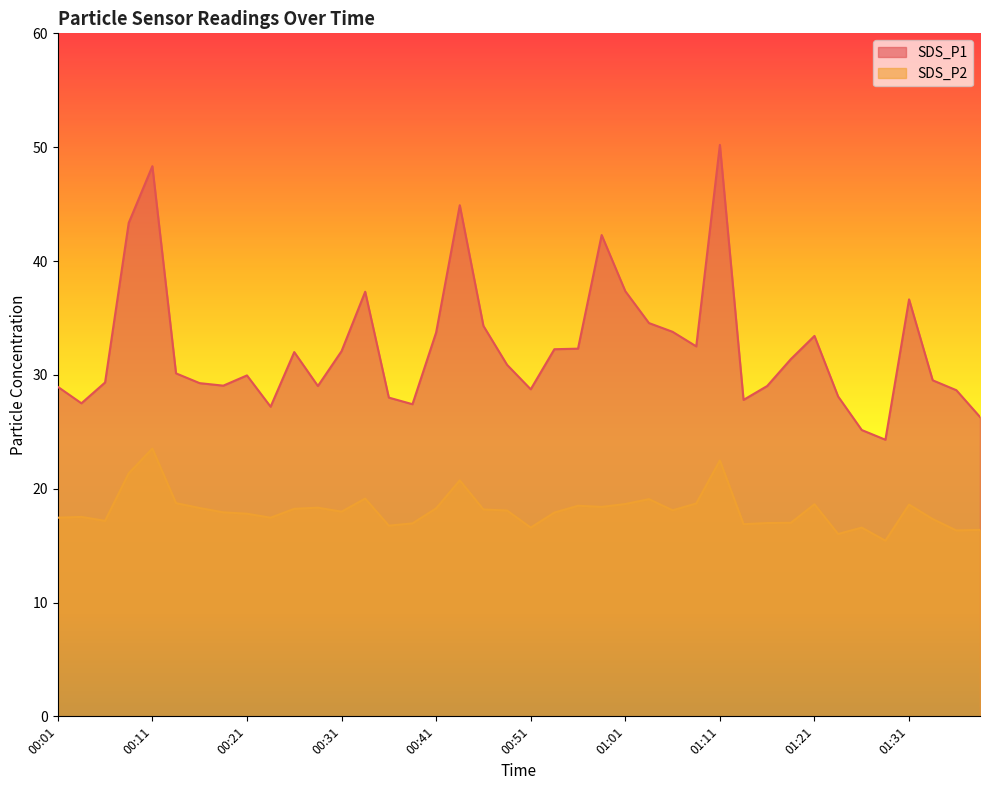

Which has a higher value, 00:11 or 00:39?

00:11